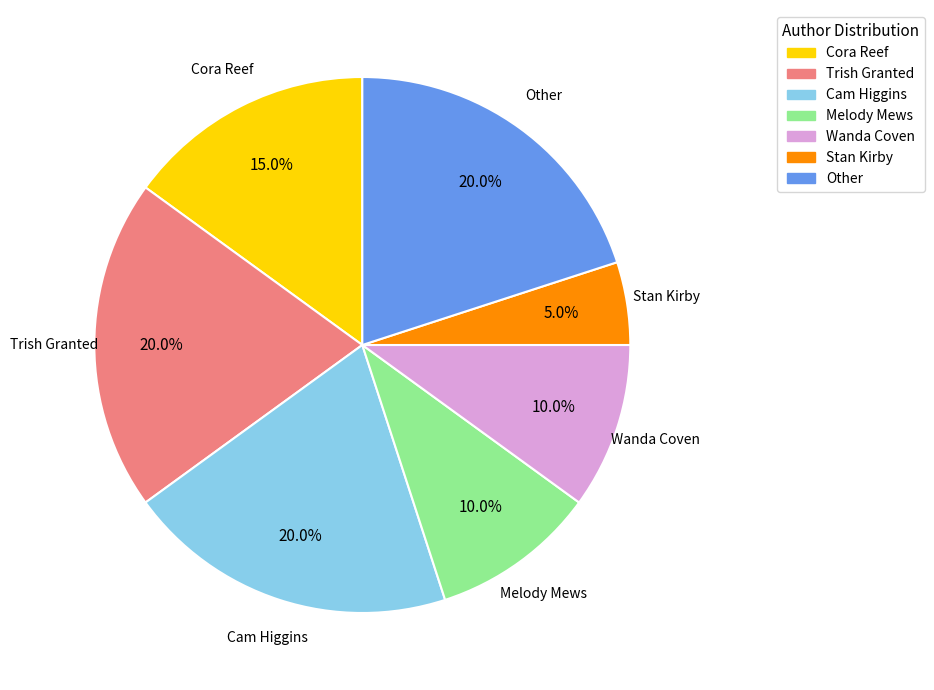

To the nearest percent, what is the average slice percentage?

14%